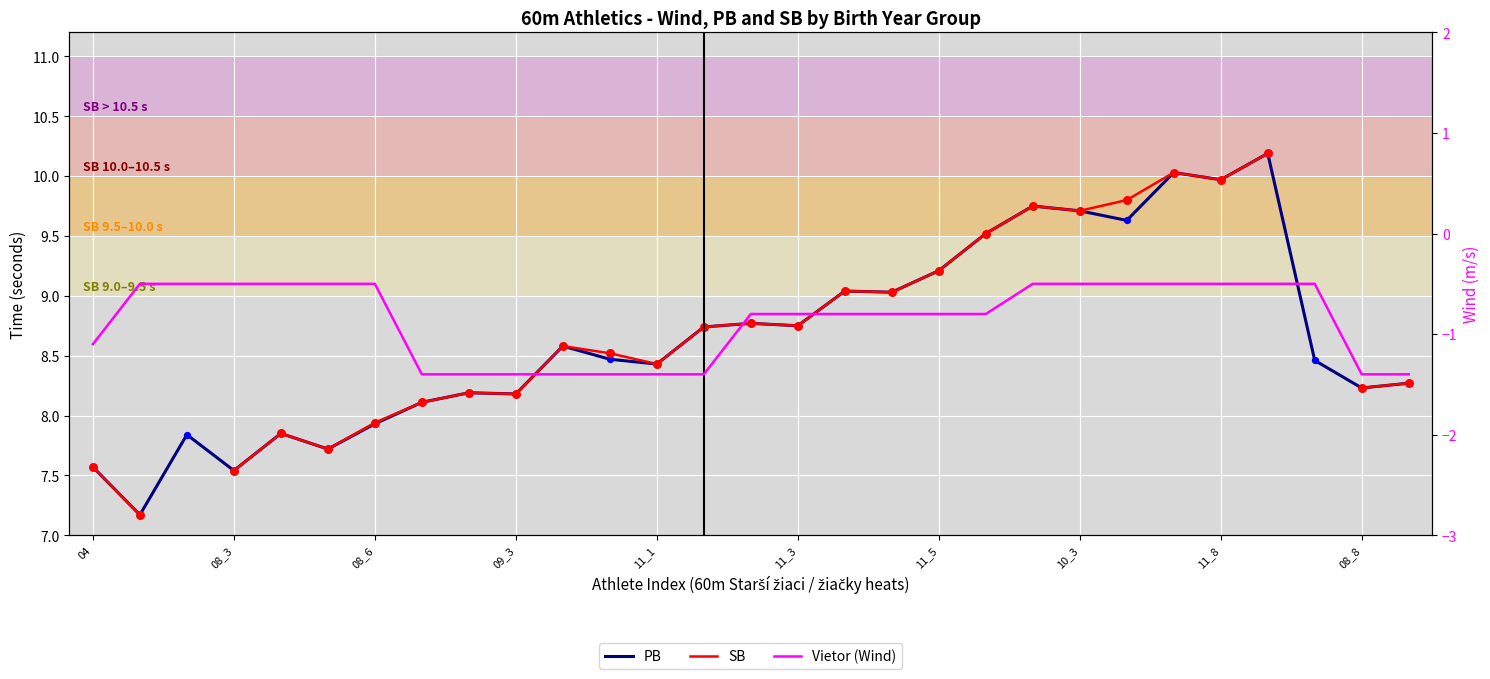

Which series has the widest spread of Y values?

PB